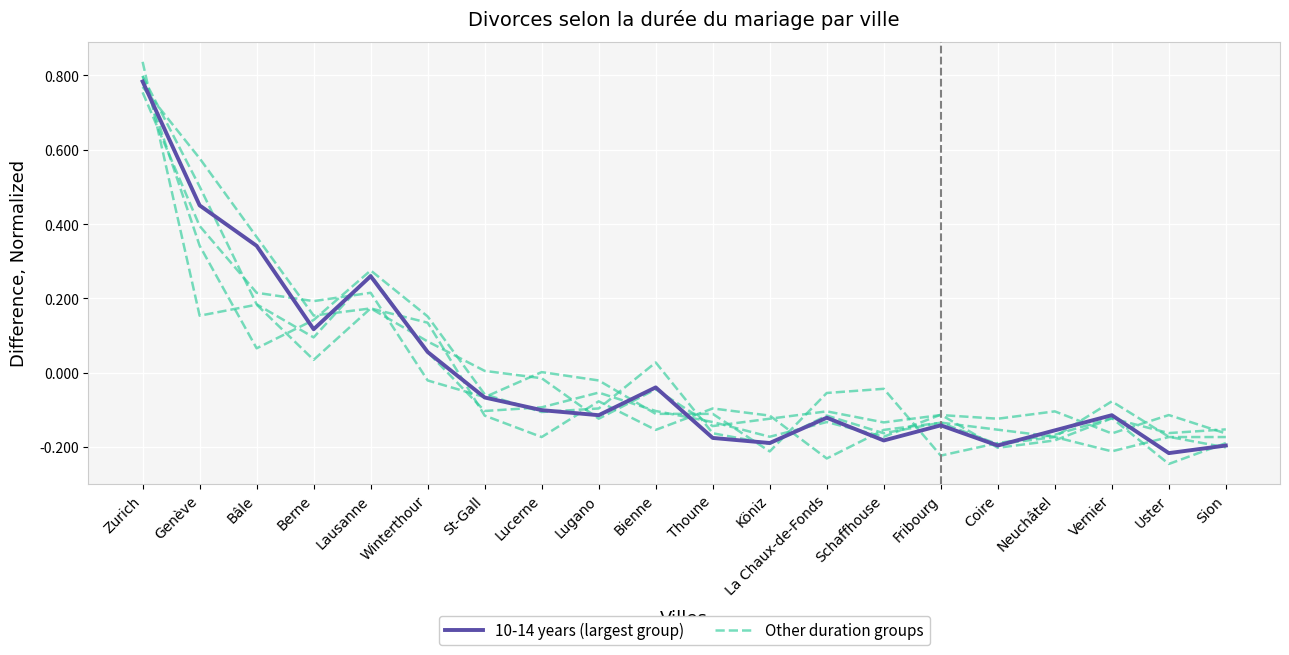

Which series has the widest spread of values?

10-14 years (largest group)